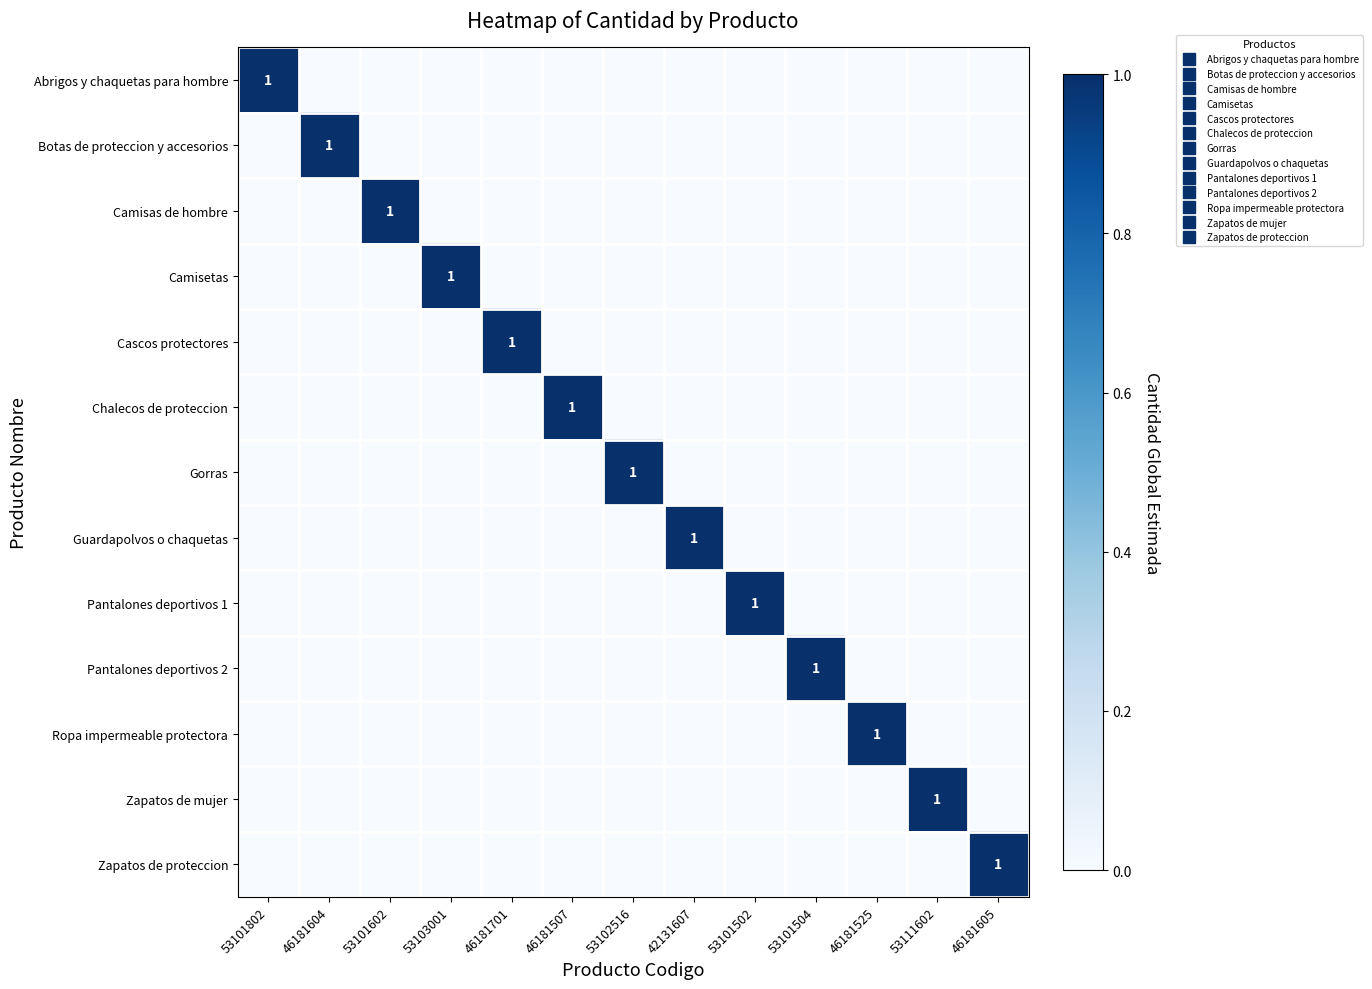

At which category is the sum across all series the highest?

53101802